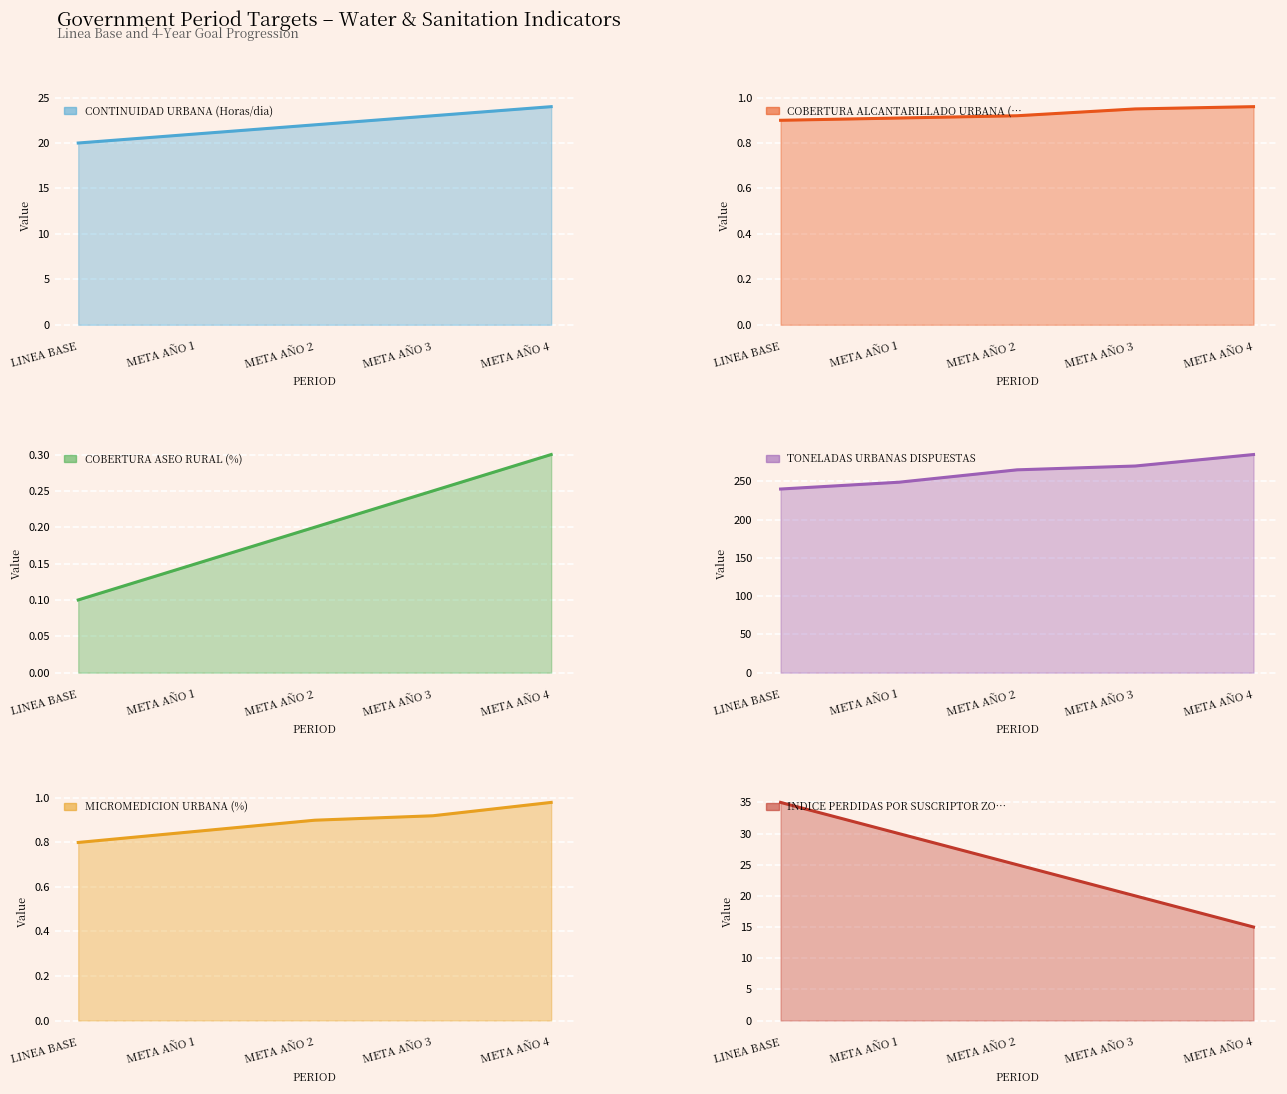

What is the maximum value shown in the chart?

285.0